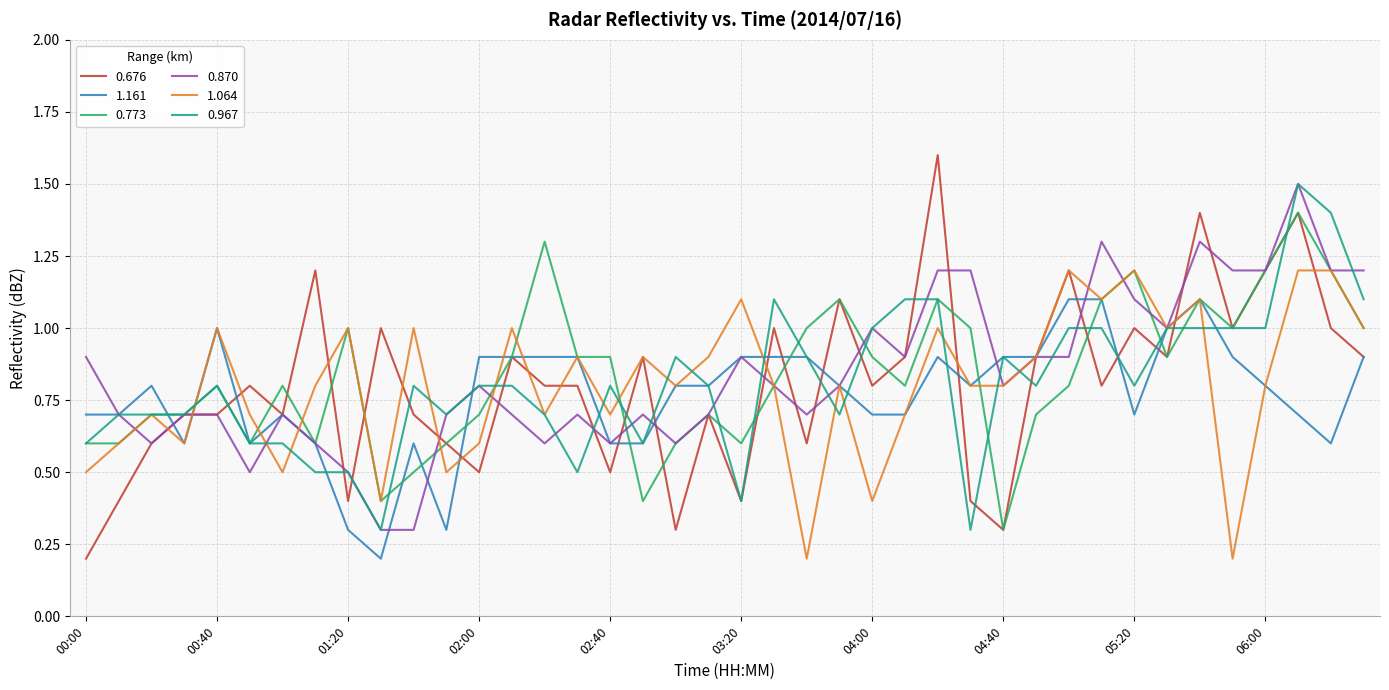

Which series has the widest spread of values?

0.676